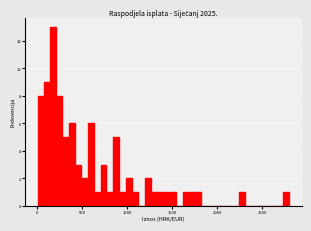

Around what value on the x-axis is the tallest bar? Give the approximate position of its centre, as read against the axis.

200